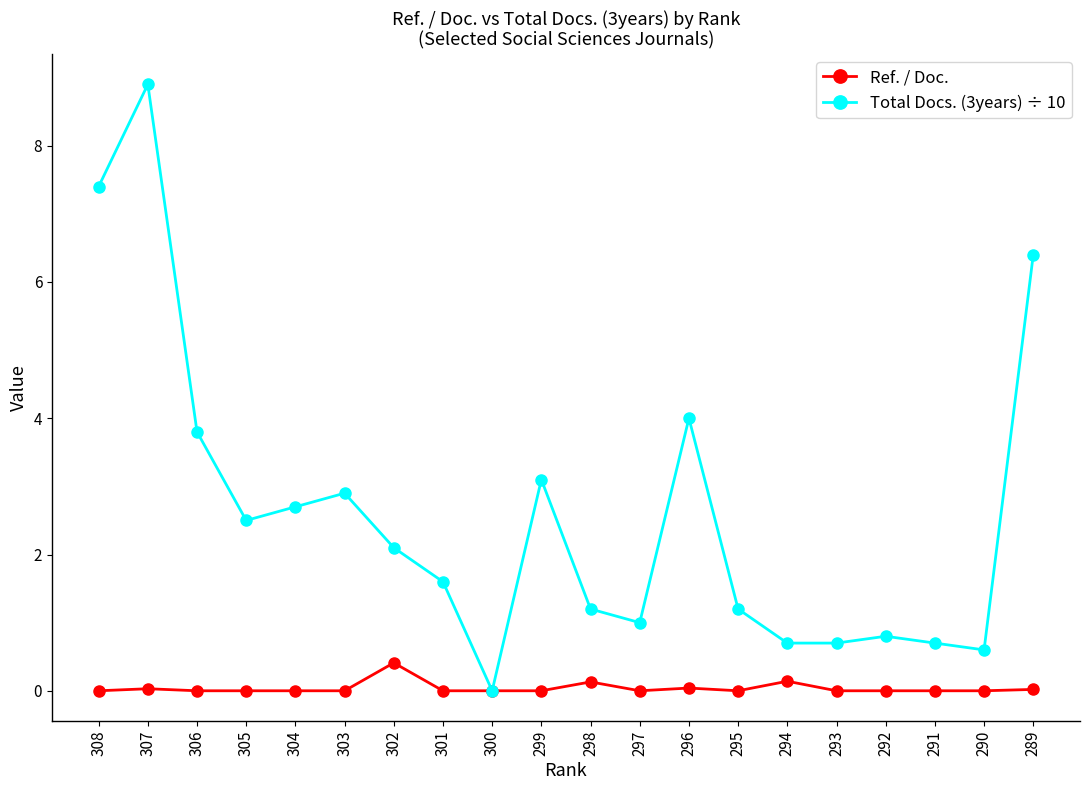

Rank the series by their average value, from lowest to highest.

Ref. / Doc., Total Docs. (3years) ÷ 10